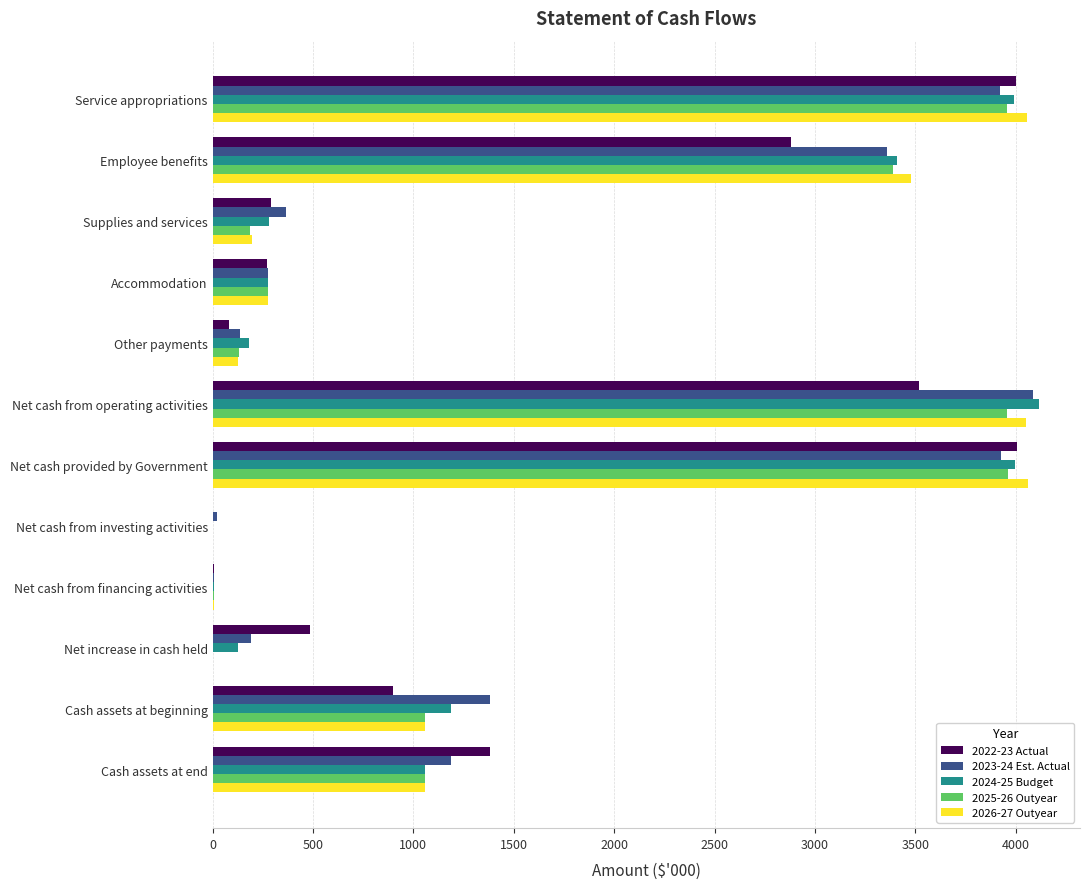

Is the value of 2025-26 Outyear at Net cash provided by Government greater than the value of 2026-27 Outyear at Accommodation?

Yes